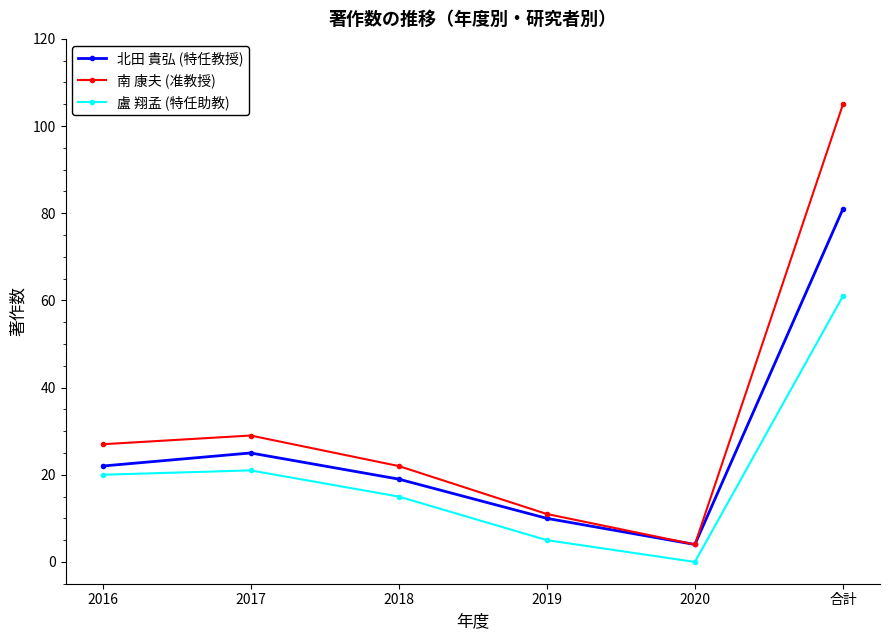

List the series in order of their peak value, lowest first.

盧 翔孟 (特任助教), 北田 貴弘 (特任教授), 南 康夫 (准教授)